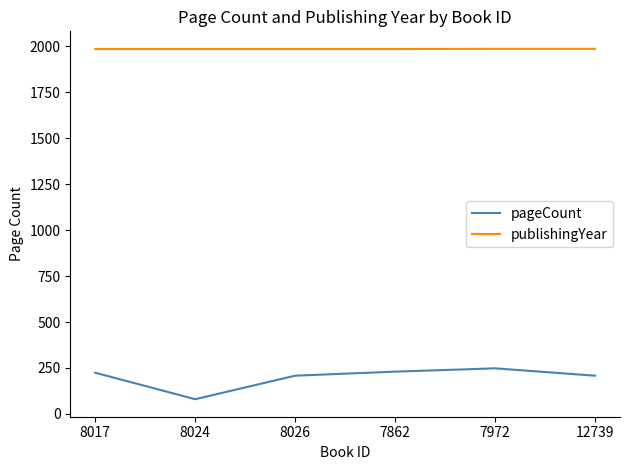

Where is the first local minimum for pageCount?

8024